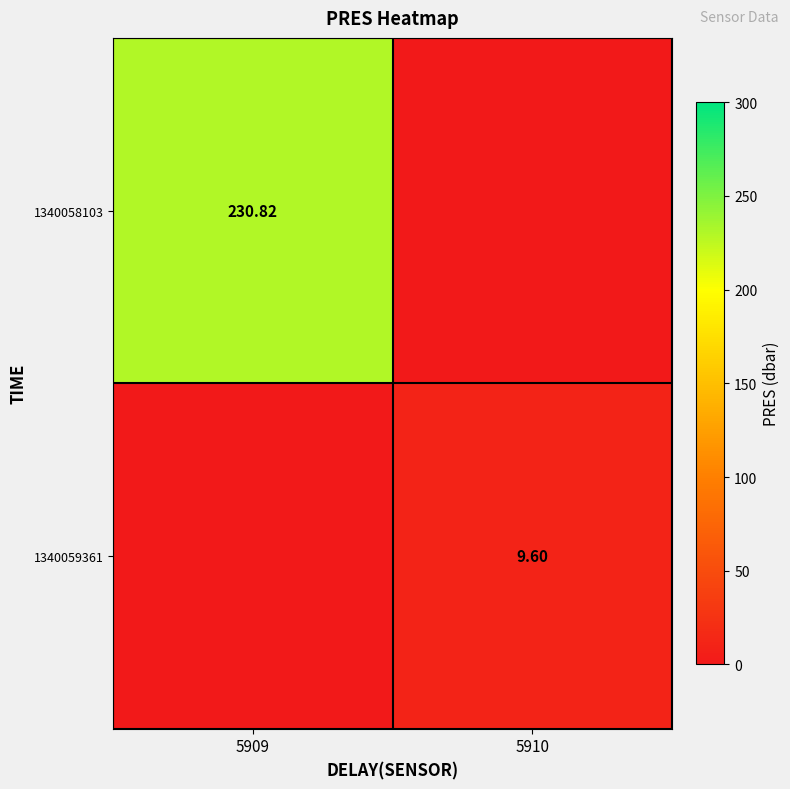

List the series in order of their peak value, highest first.

1340058103, 1340059361